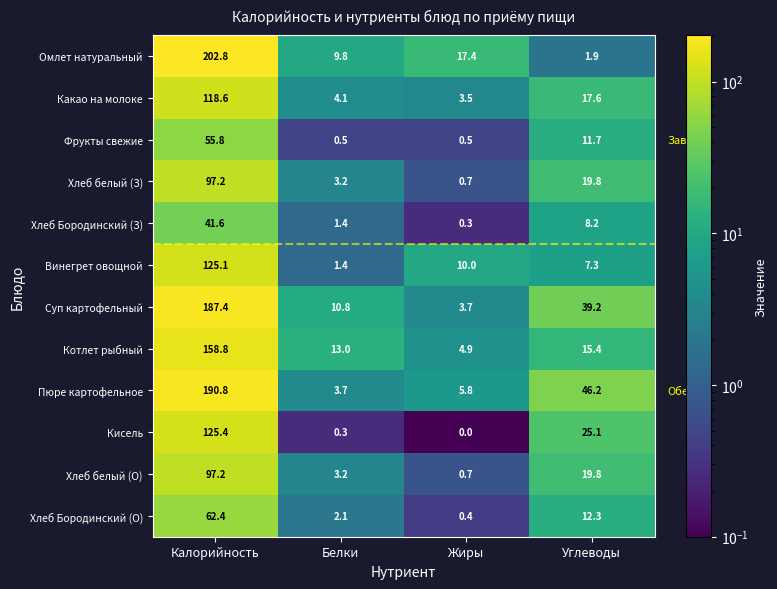

The value of Омлет натуральный at Калорийность is 202.8. True or false?

True